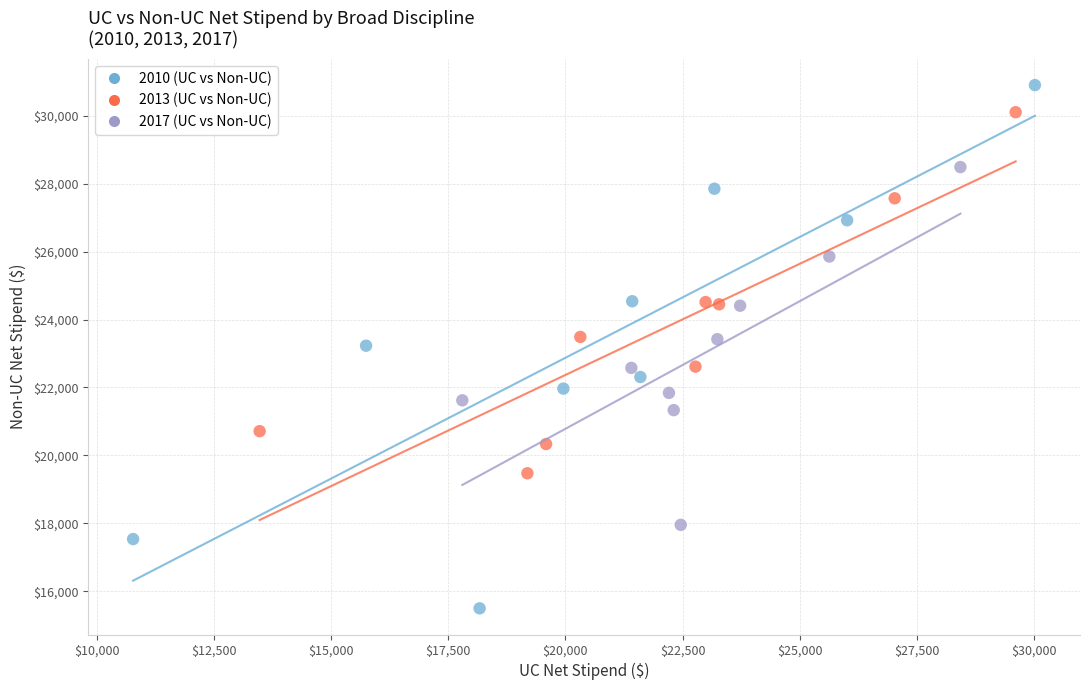

Which series reaches the maximum Y coordinate?

2010 (UC vs Non-UC)